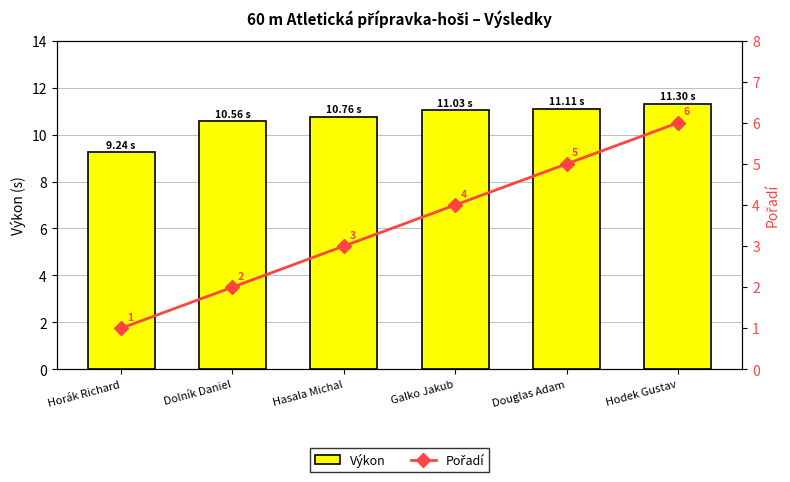

Between Dolník Daniel and Galko Jakub, which series saw the biggest shift?

Pořadí